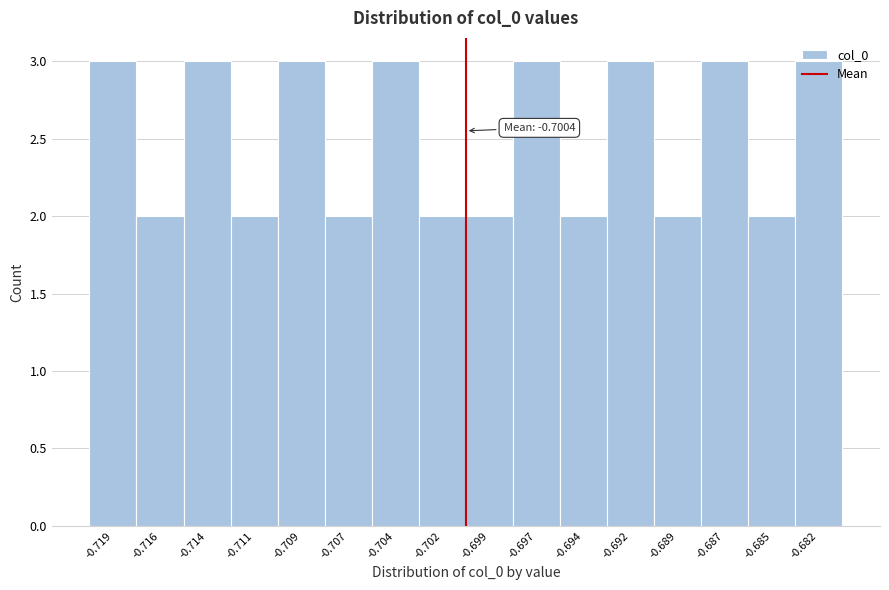

The value at -0.702 is 1. True or false?

False